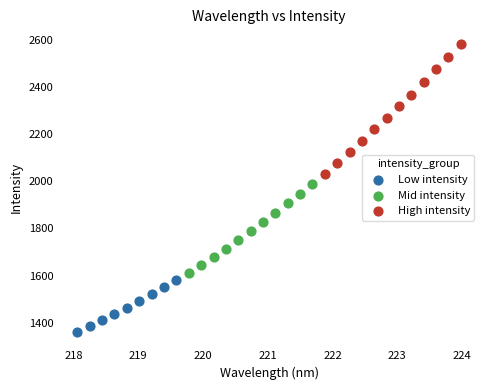

Which series has the largest Y range (max minus min)?

High intensity